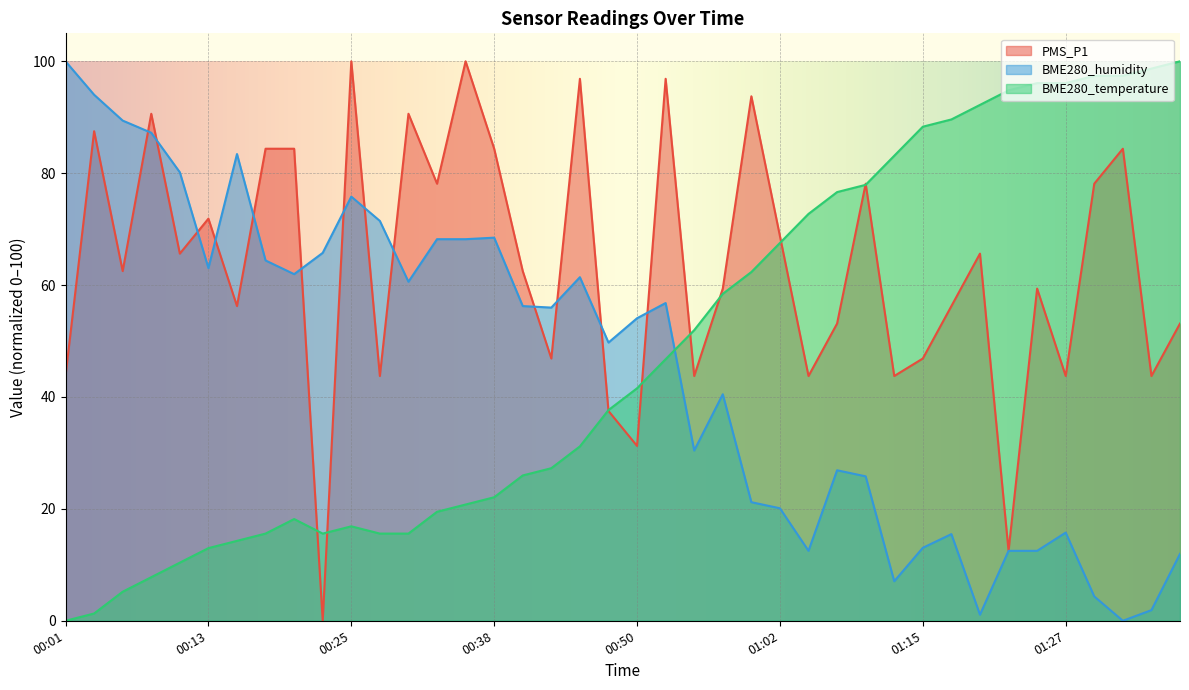

The value of BME280_humidity at 00:11 is 80.2. True or false?

True